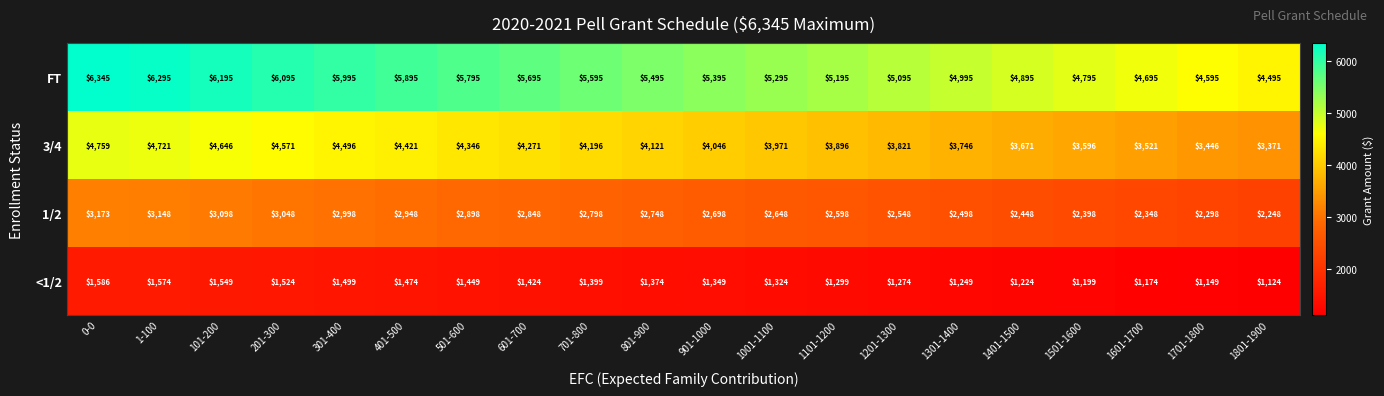

What is the minimum value shown in the chart?

1124